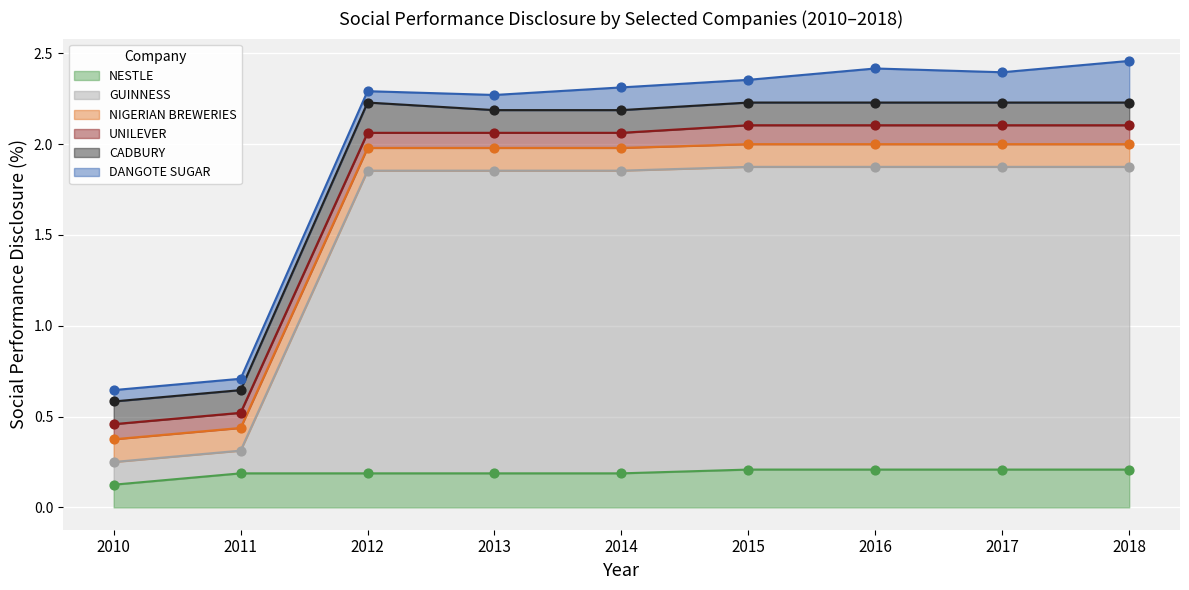

The value of NESTLE at 2010 is 0.1. True or false?

True